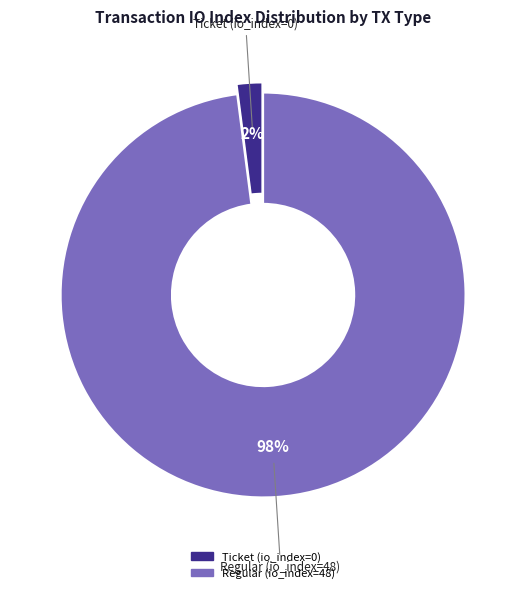

Combined, do Regular (io_index=48) and Ticket (io_index=0) account for over 50%?

Yes